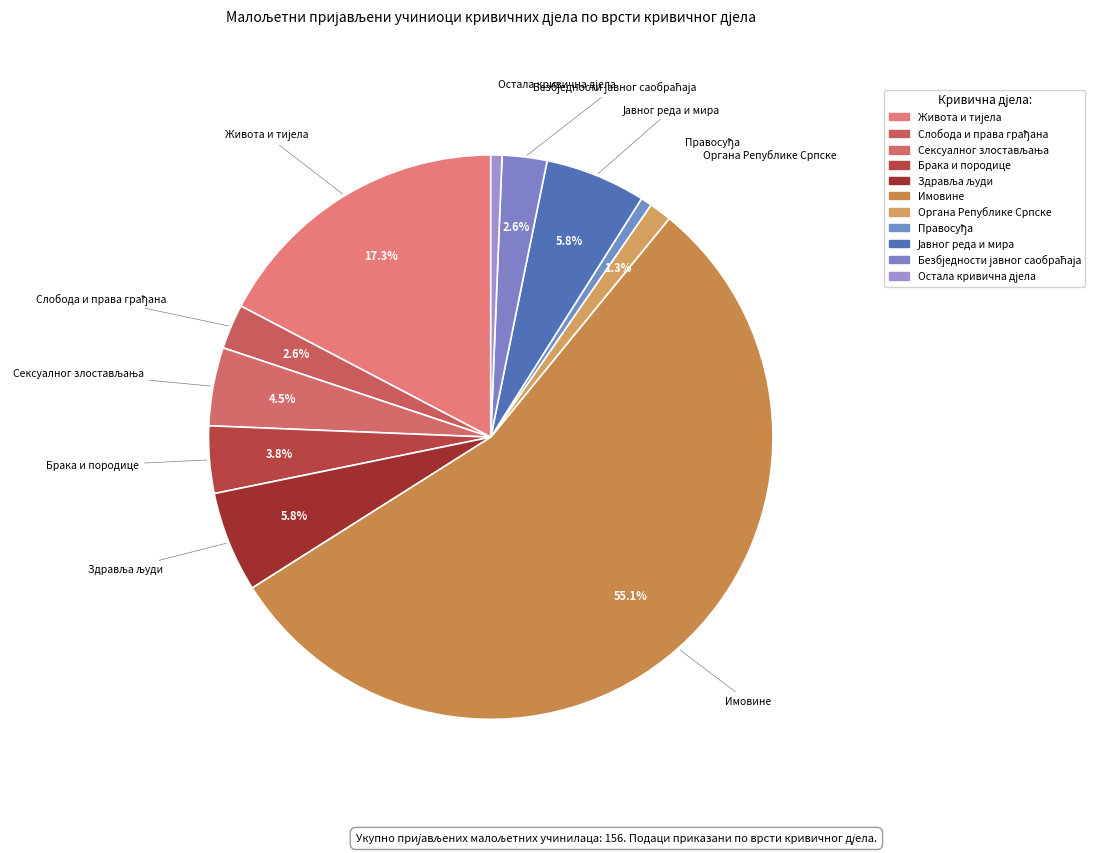

Count the number of slices in the pie.

11